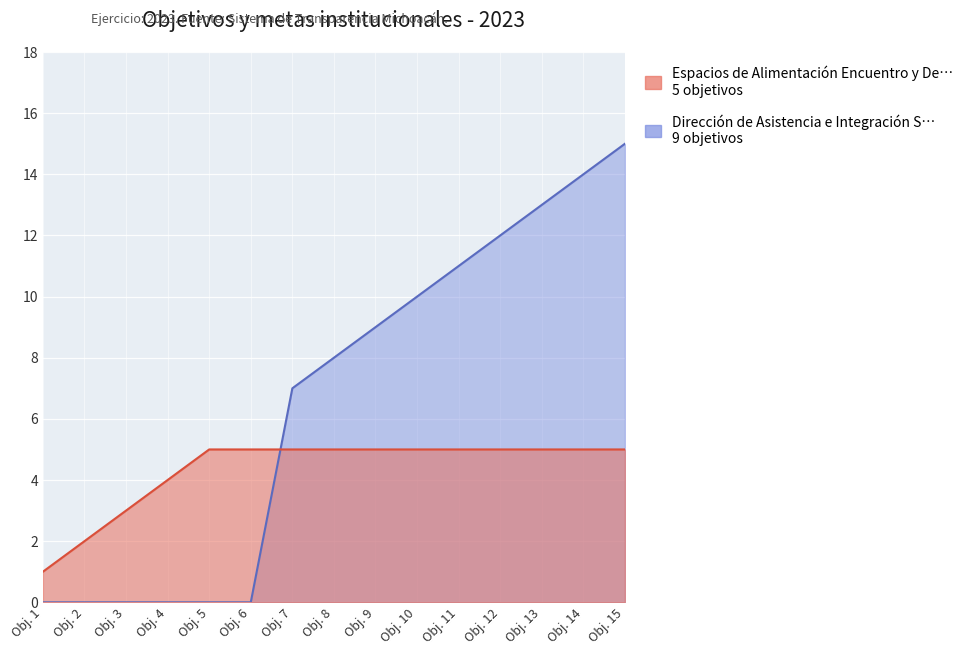

How many data points in Dirección de Asistencia e Integración S… are above 8?

7